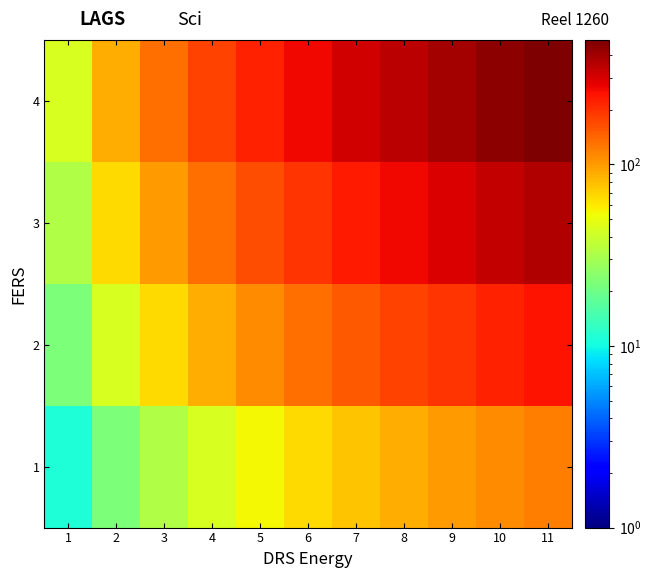

At which category does the chart reach its peak across all series?

11